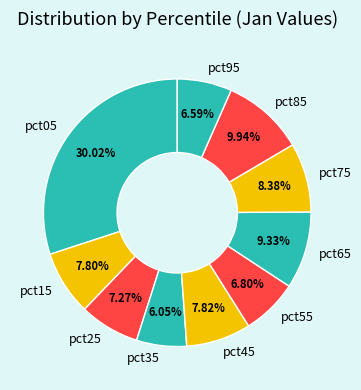

Is it true that pct35 is 1% of the pie?

False